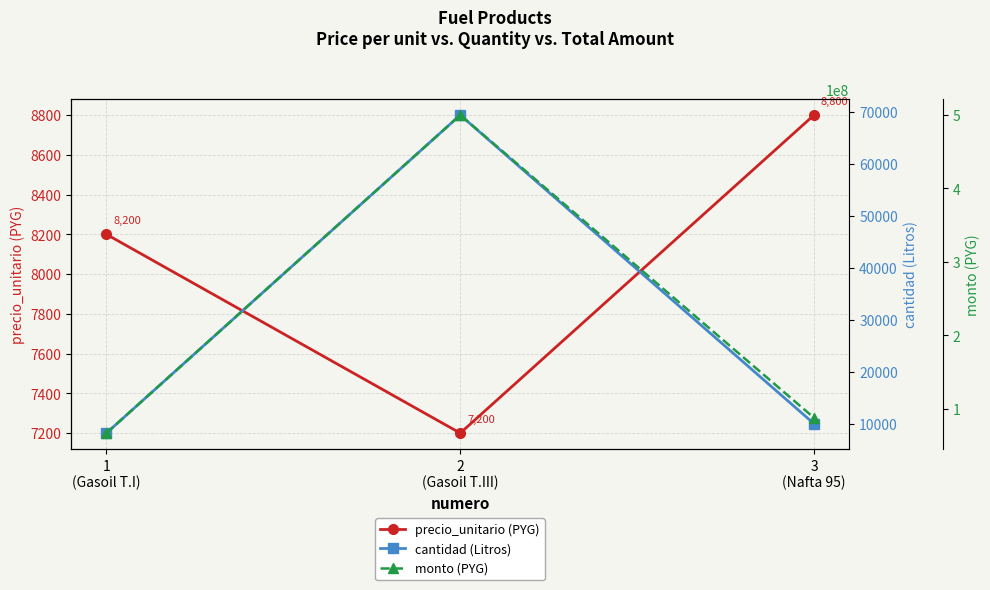

Is the value of cantidad (Litros) at 1
(Gasoil T.I) greater than the value of precio_unitario (PYG) at 1
(Gasoil T.I)?

No